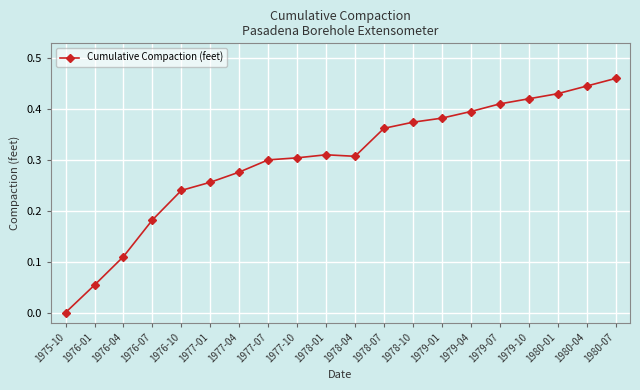

At which category does the chart reach its minimum across all series?

1975-10